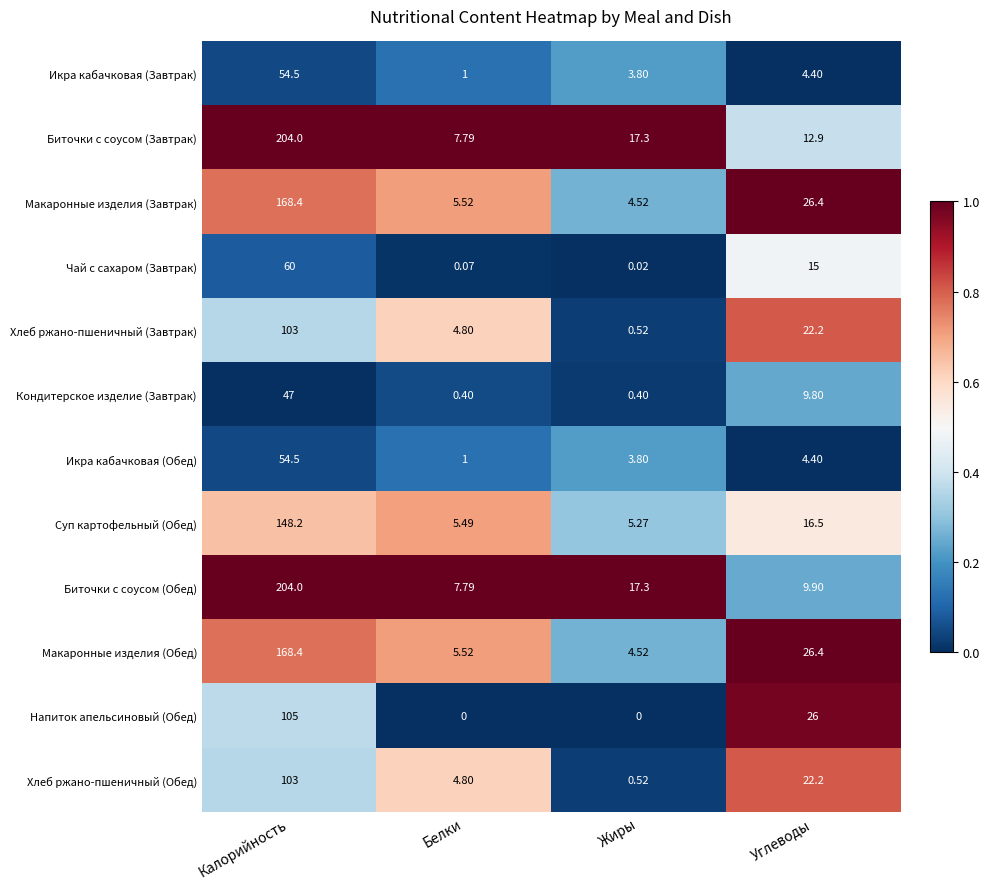

At which label is Суп картофельный (Обед) closest to 76?

Углеводы